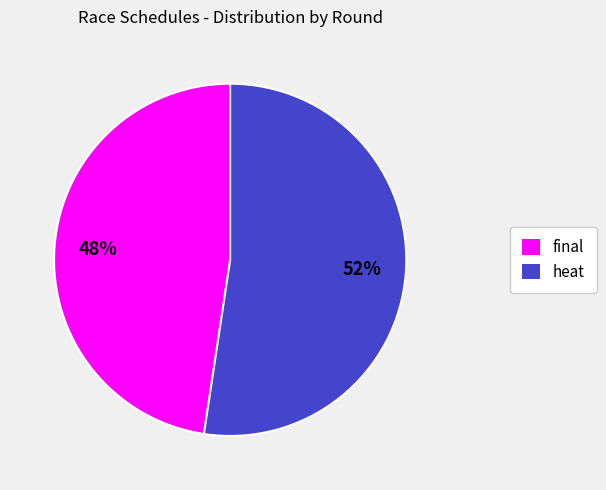

The heat slice represents 63% of the pie. True or false?

False